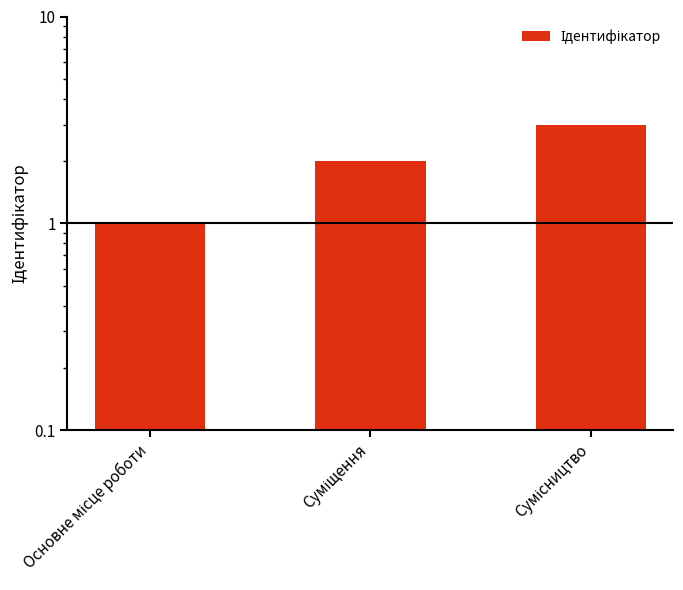

Rank the categories by value from lowest to highest.

Основне місце роботи, Суміщення, Сумісництво